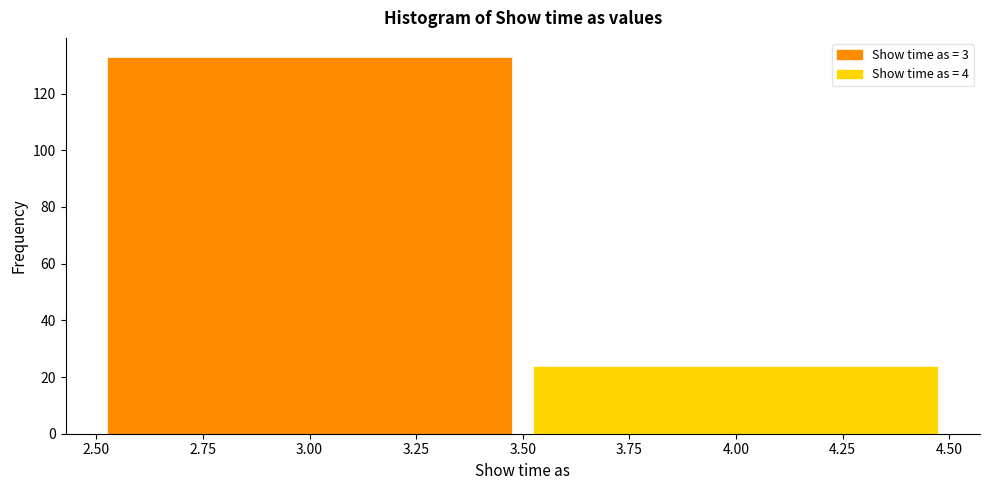

Reading left to right, transcribe this chart: for each bar, give the range it covers on the x-axis and its height. The values are not printed on the chart, so give them approximately, as read against the axis.

2.50 to 3.50: 134
3.50 to 4.50: 24